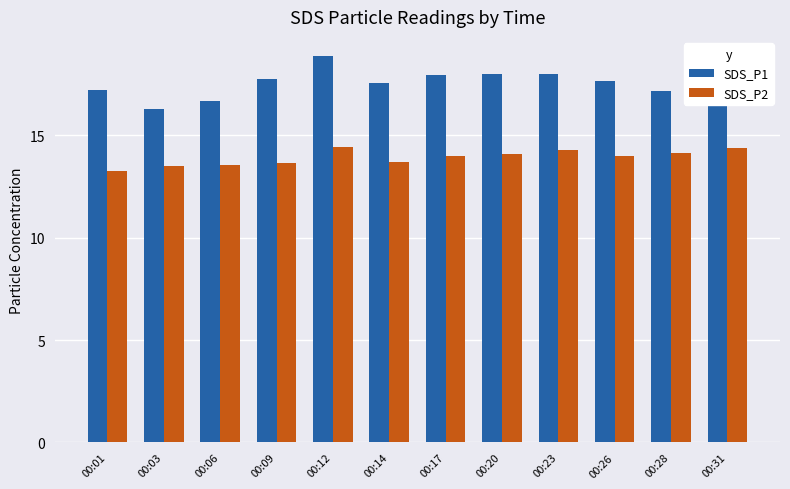

What is the total value across all series at 00:26?

31.6